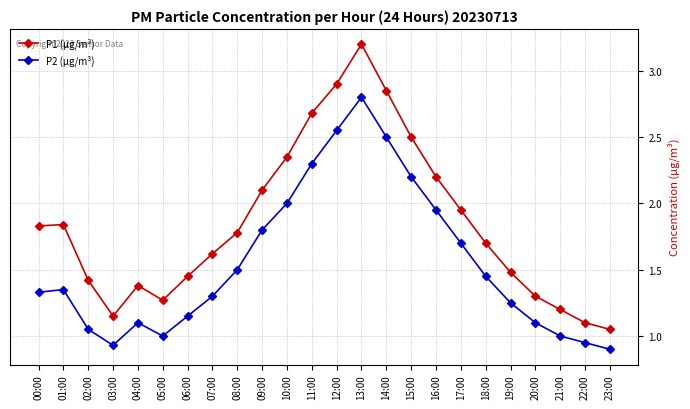

True or false: P2 (µg/m³) and P1 (µg/m³) intersect in this chart.

False